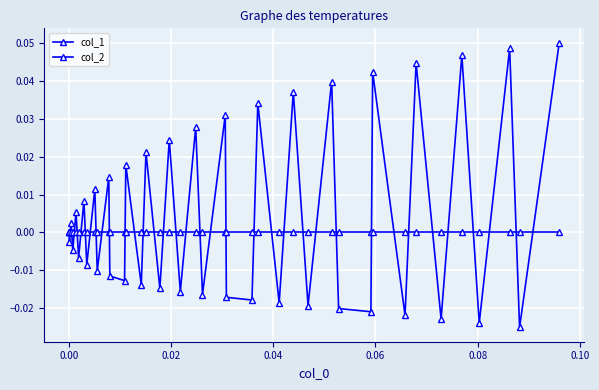

Count the number of categories in the chart.

40